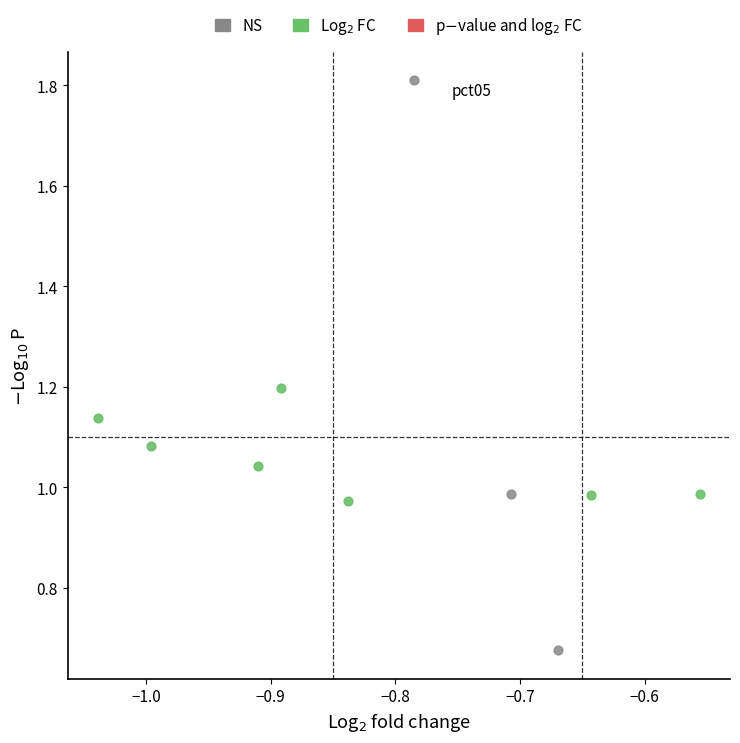

Which series reaches the minimum Y coordinate?

NS